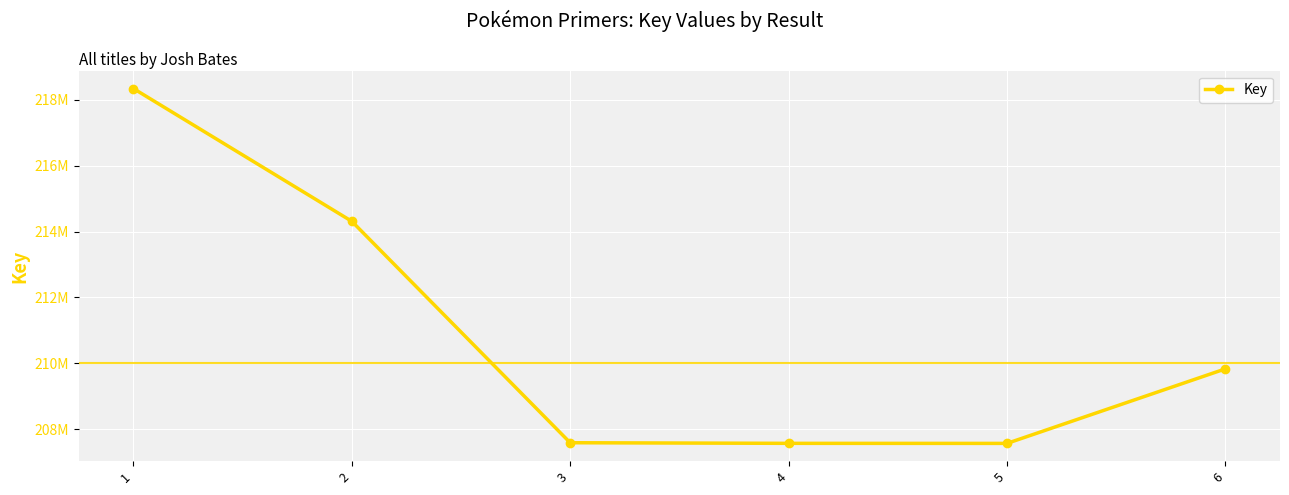

True or false: there are more than 1 points higher than both neighbors.

False